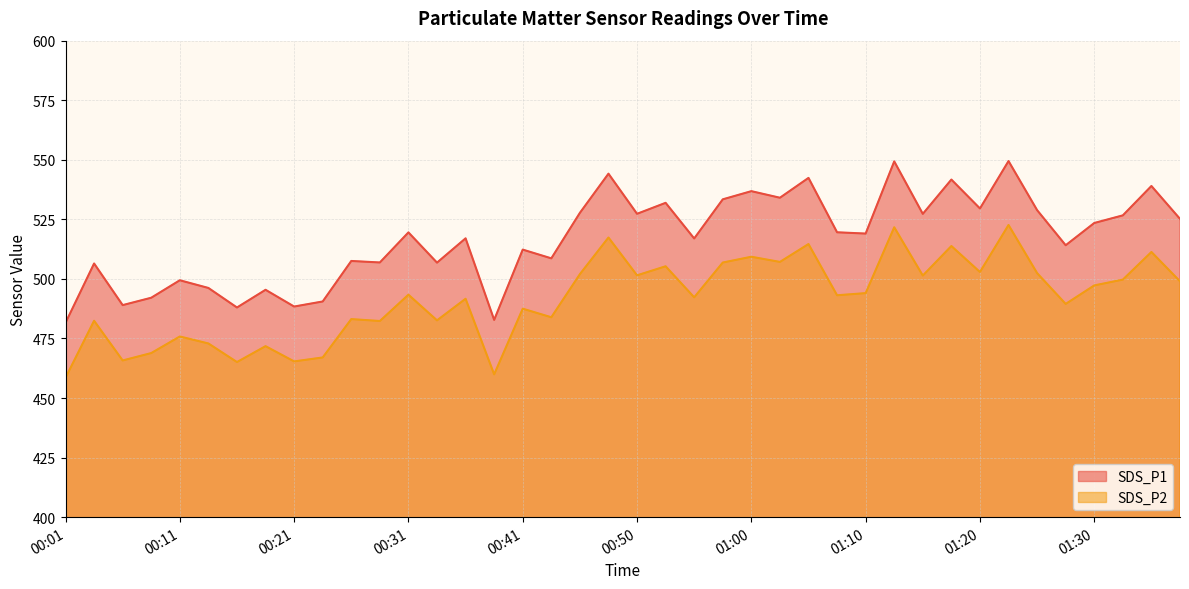

At which category is the sum across all series the highest?

01:22